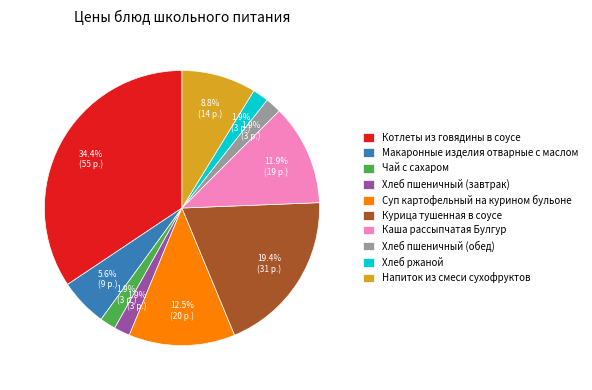

What is the largest slice in the pie chart?

Котлеты из говядины в соусе